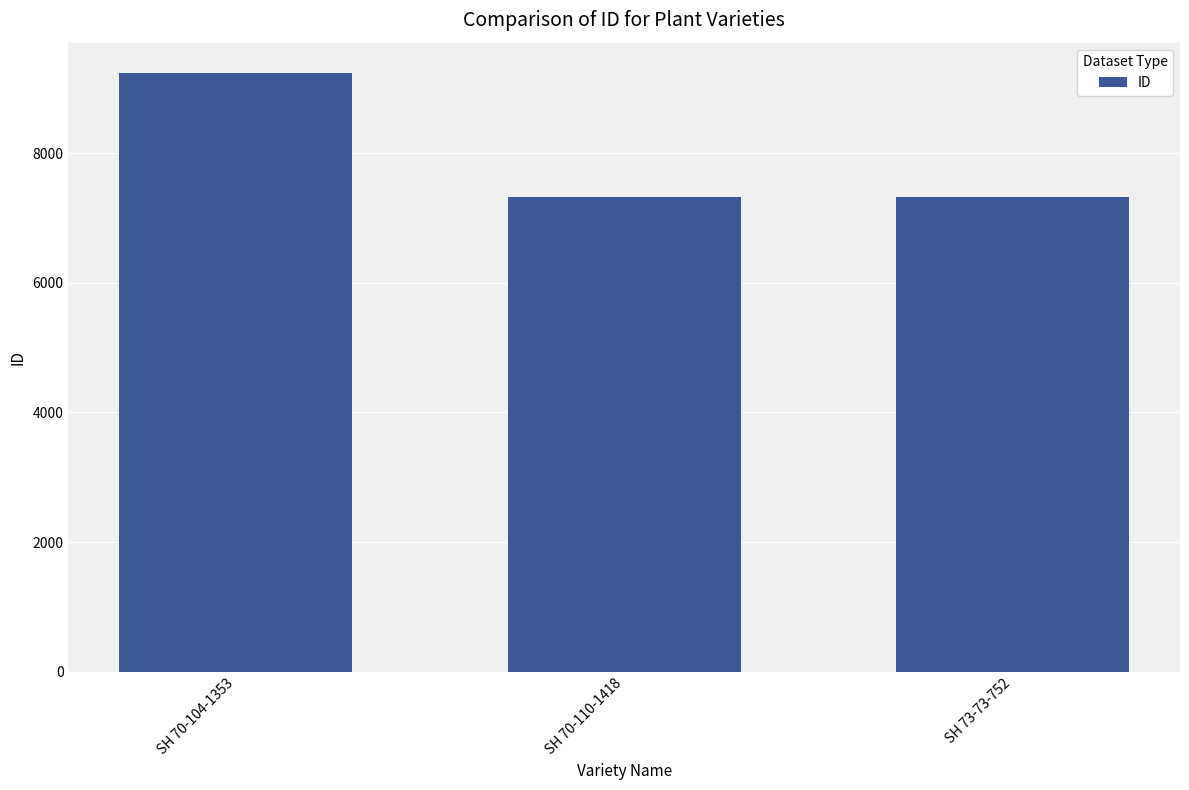

What is the change in value from SH 70-104-1353 to SH 73-73-752?

-1914